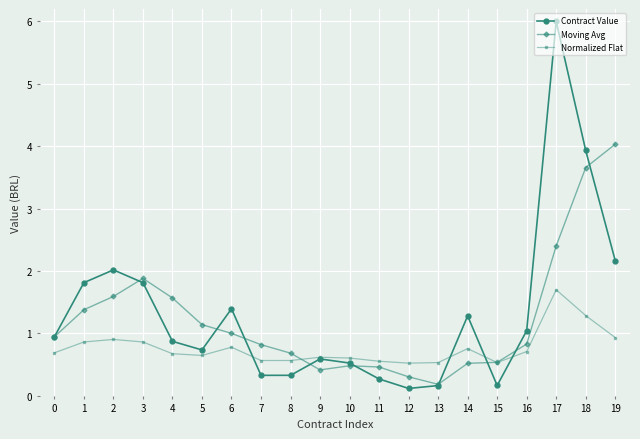

Rank the series at 19 from lowest to highest value.

Normalized Flat, Contract Value, Moving Avg